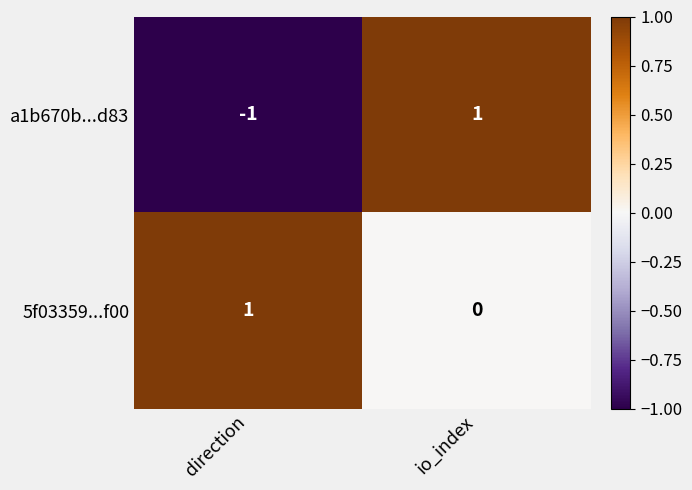

Reading left to right, extract all data points from this chart.

a1b670b...d83: -1	1
5f03359...f00: 1	0